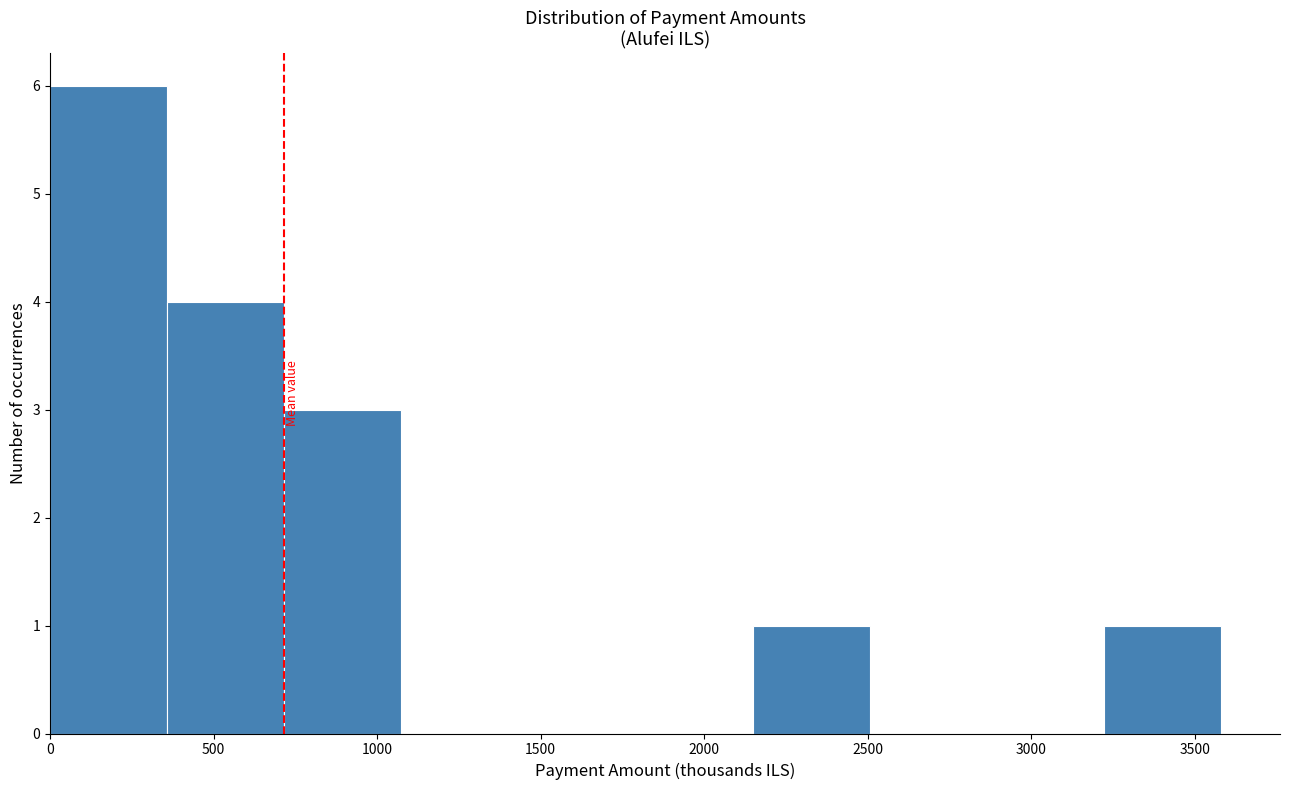

Over which range of the x-axis is the bar tallest?

0 to 350